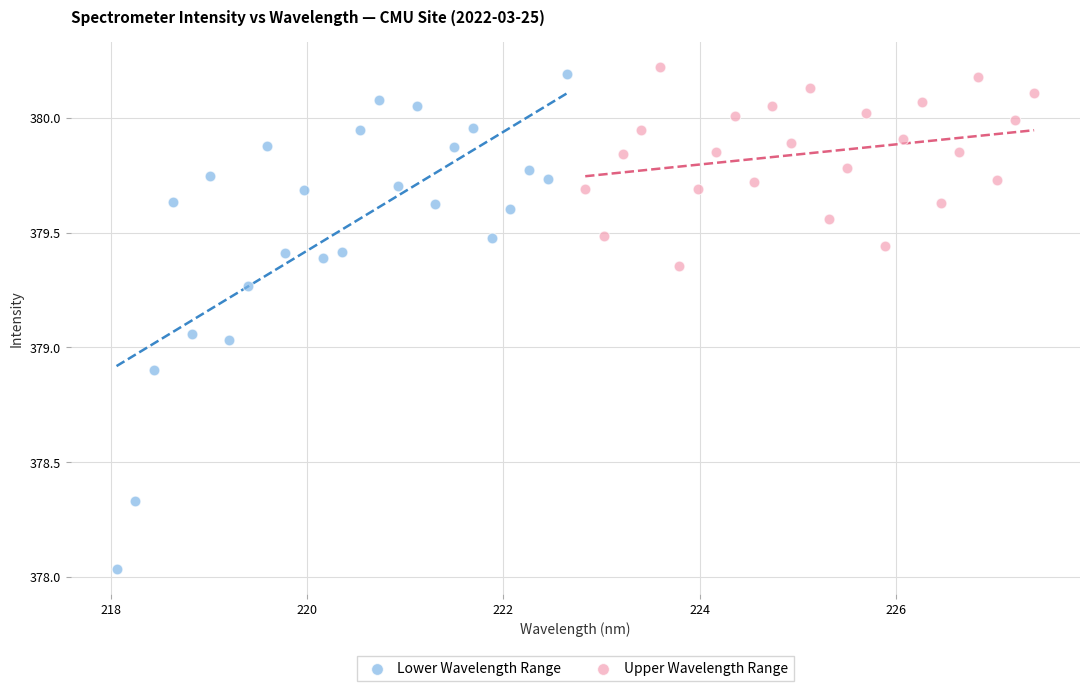

Which series reaches the minimum Y coordinate?

Lower Wavelength Range